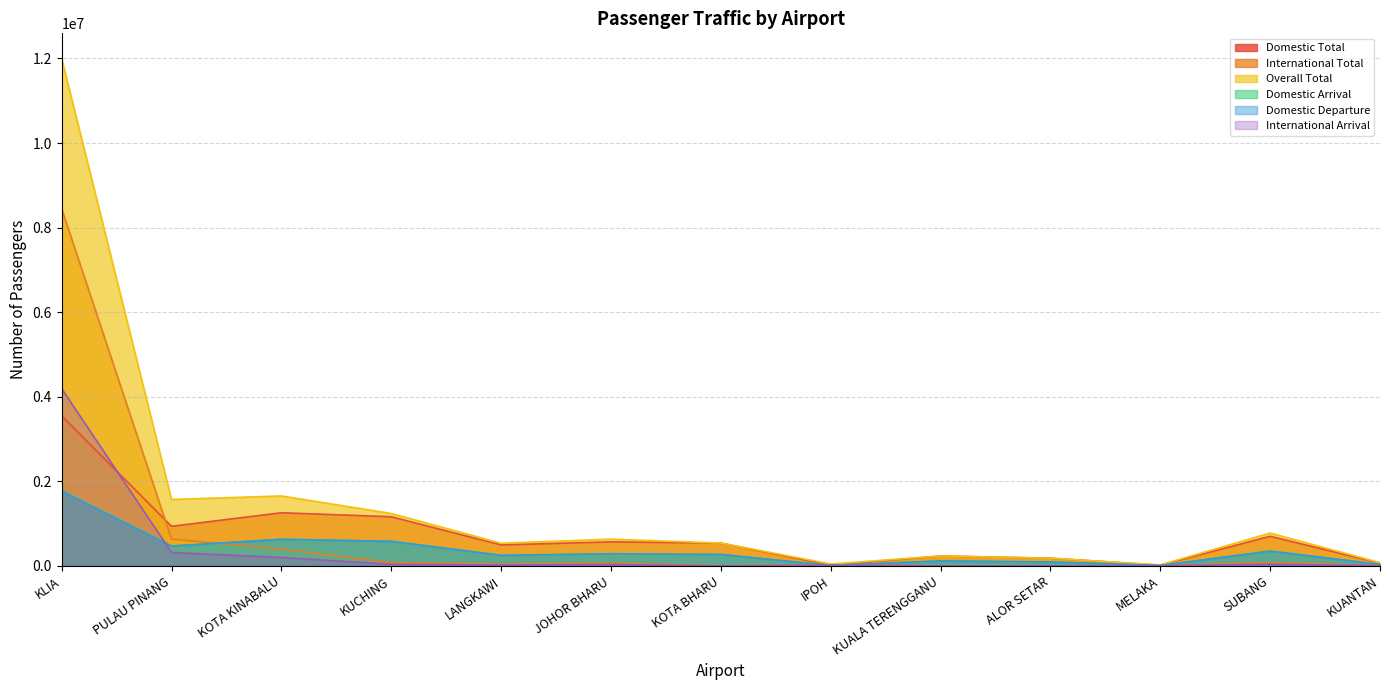

What is the total value across all series at KUALA TERENGGANU?

701916